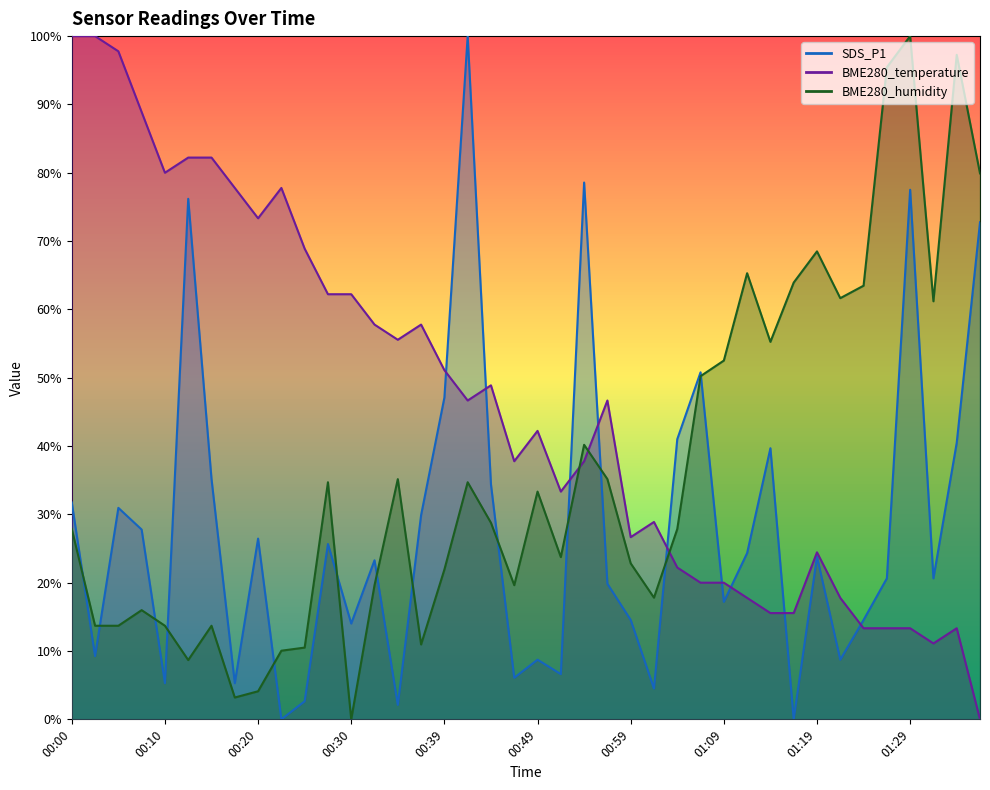

Which series has the largest total across all categories?

BME280_temperature